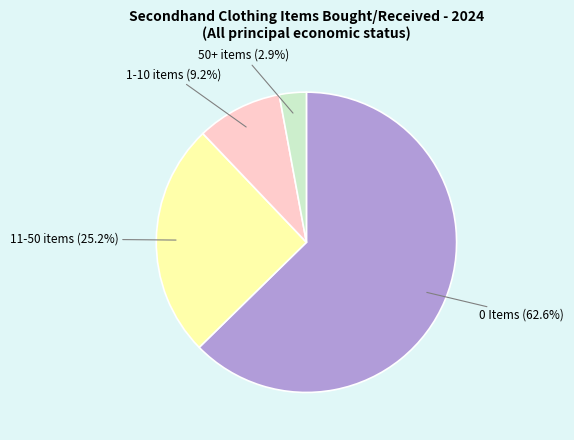

What percentage is the 11-50 items slice, to the nearest percent?

25%